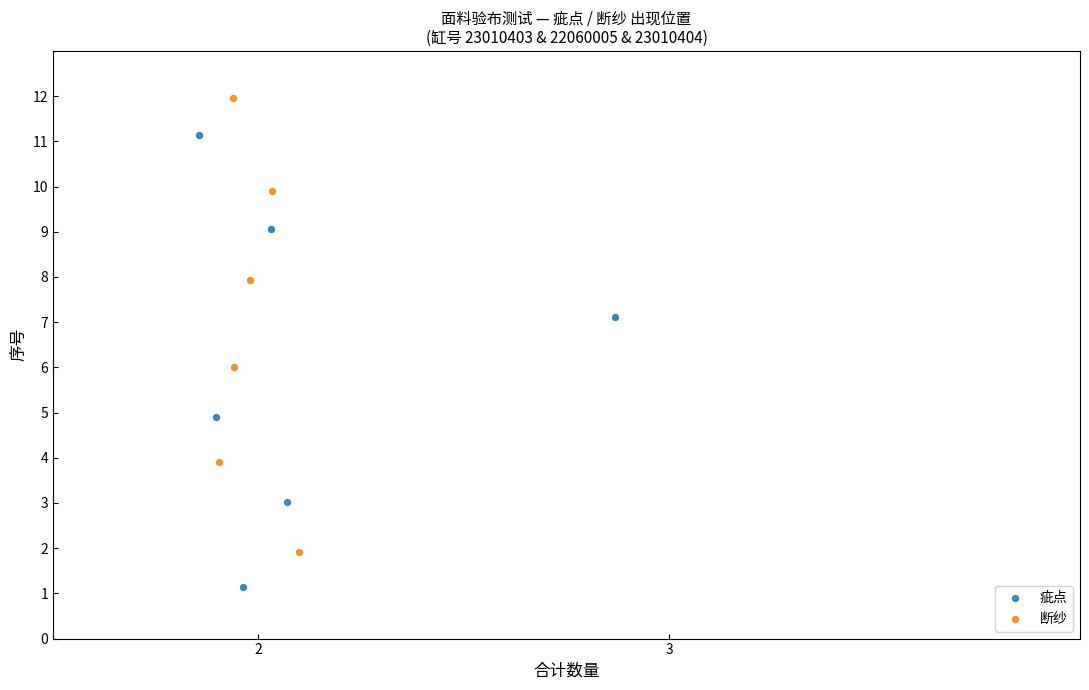

Which series reaches the maximum Y coordinate?

断纱